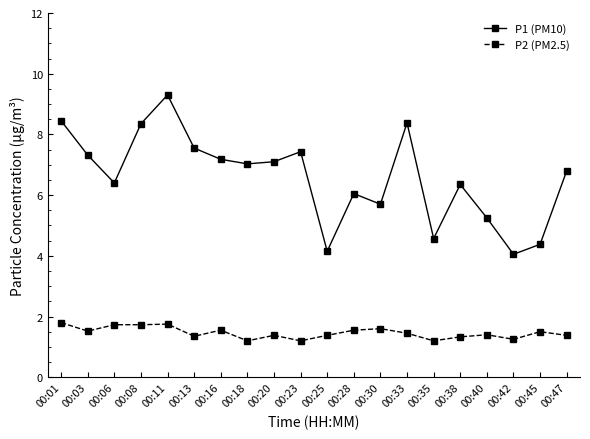

What is the total value across all series at 00:40?

6.7